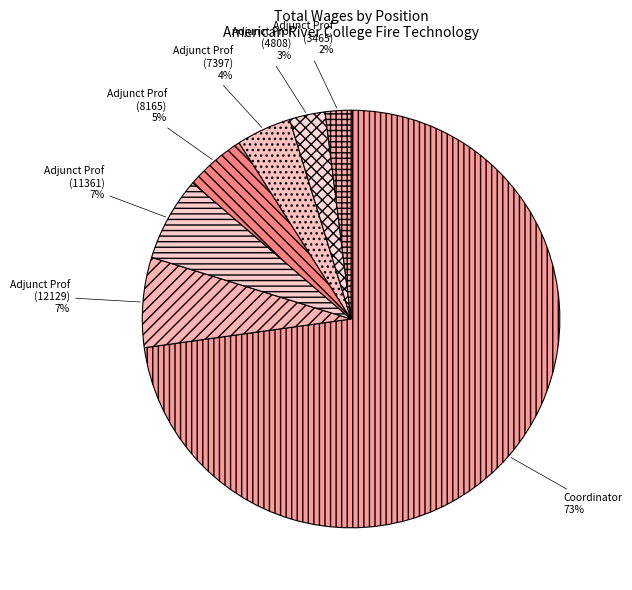

To the nearest percent, what is the difference between the Adjunct Prof (8165) and Adjunct Prof (12129) slice percentages?

2%